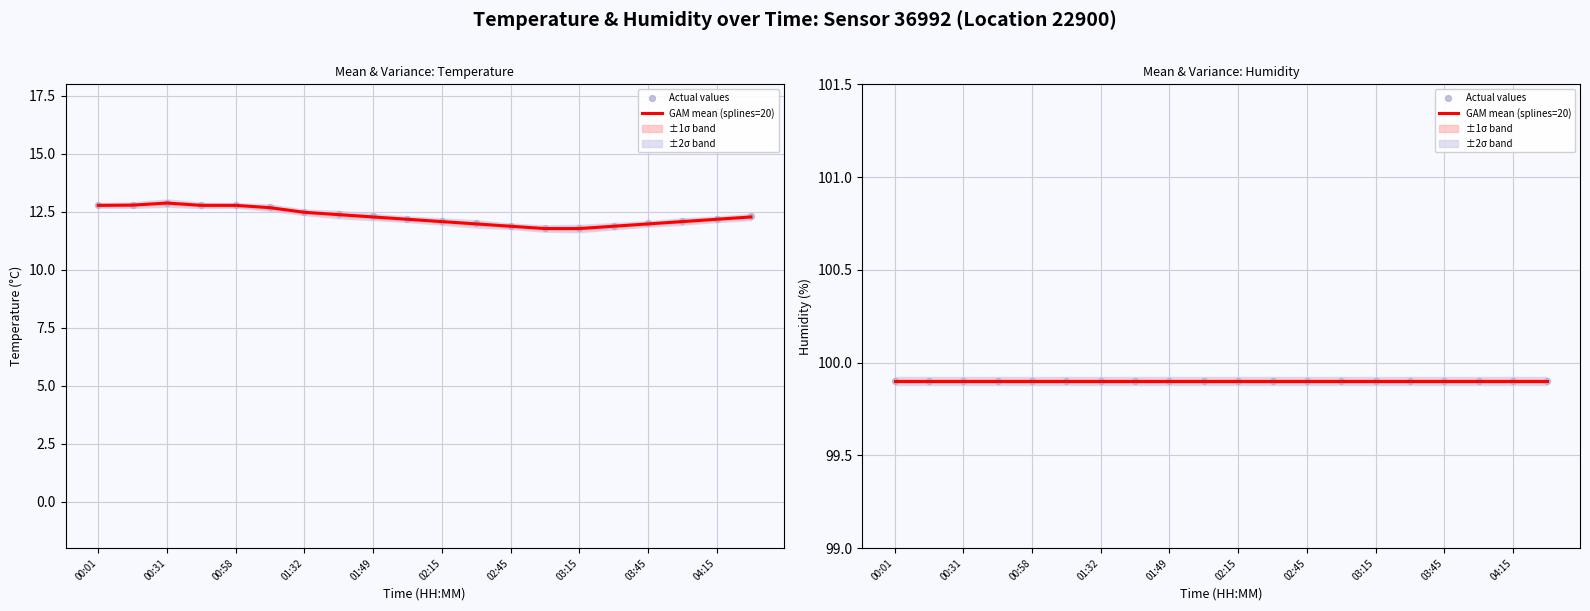

What is the change in value from 02:00 to 02:45?

-0.3